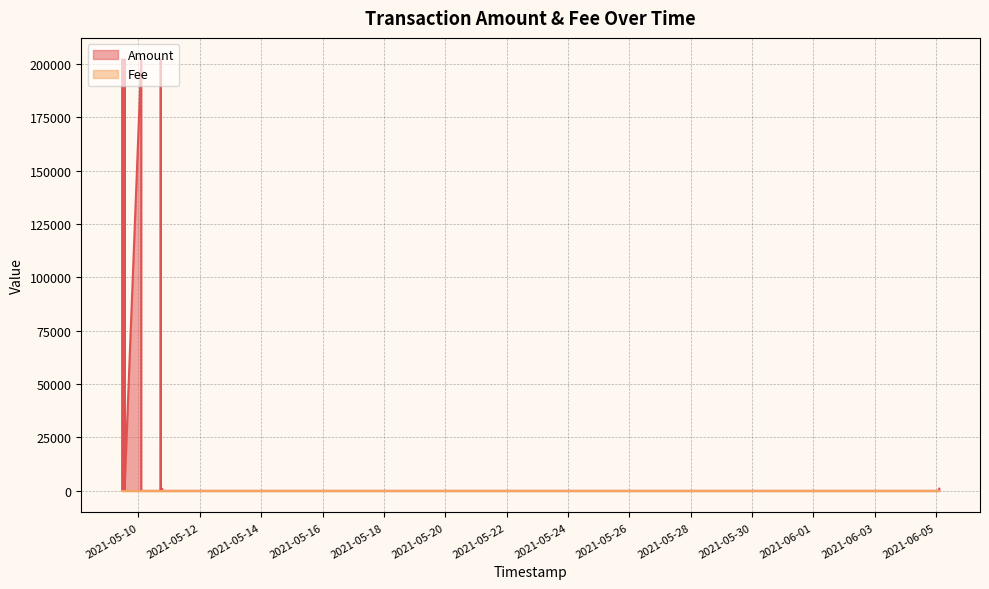

What are all the series names shown in the legend?

Amount, Fee